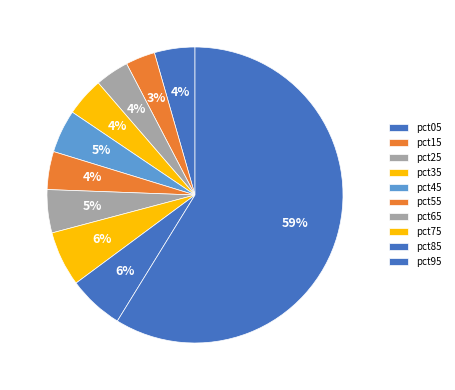

What percentage is the pct75 slice, to the nearest percent?

6%